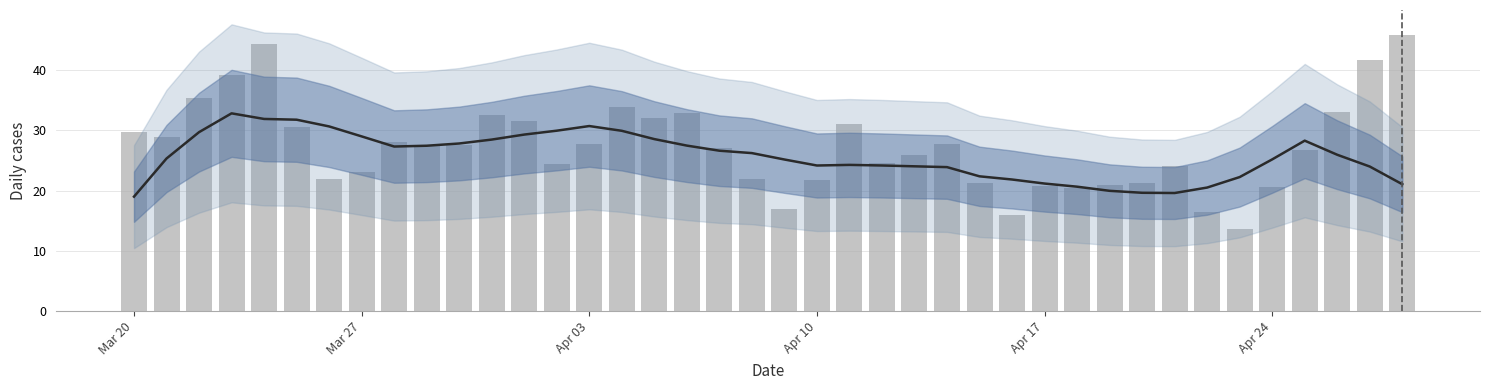

Are the bars grouped side by side (vs. stacked)?

Yes